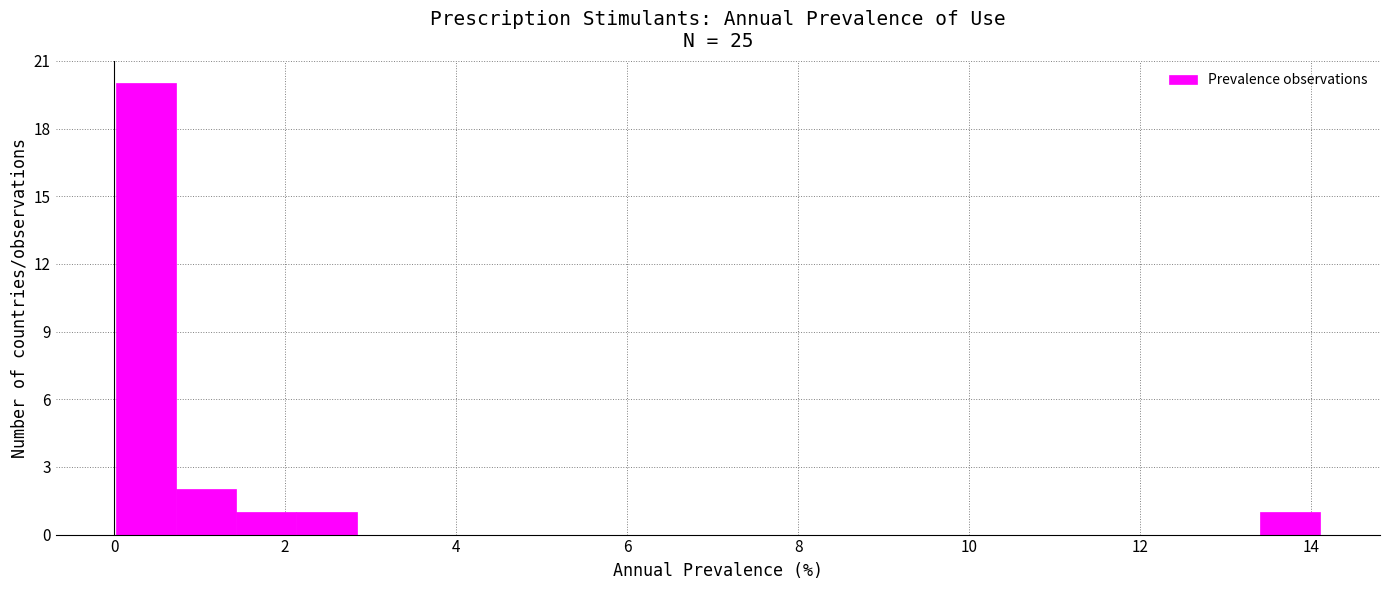

Read against the x-axis, roughly where is the centre of the tallest bar?

0.4